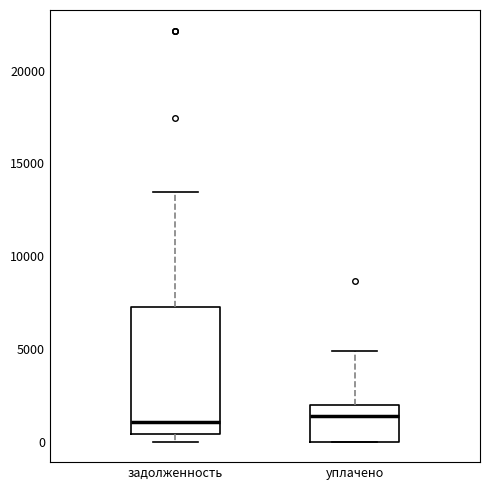

Reading left to right, read every box against the y-axis: the position of its median line, the range the box covers, and the ends of its whiskers. The values are not printed on the chart, so give them approximately, as read against the axis.

задолженность: median 1000, box 500 to 7000, whiskers 0 to 13500
уплачено: median 1500, box 0 to 2000, whiskers 0 to 5000